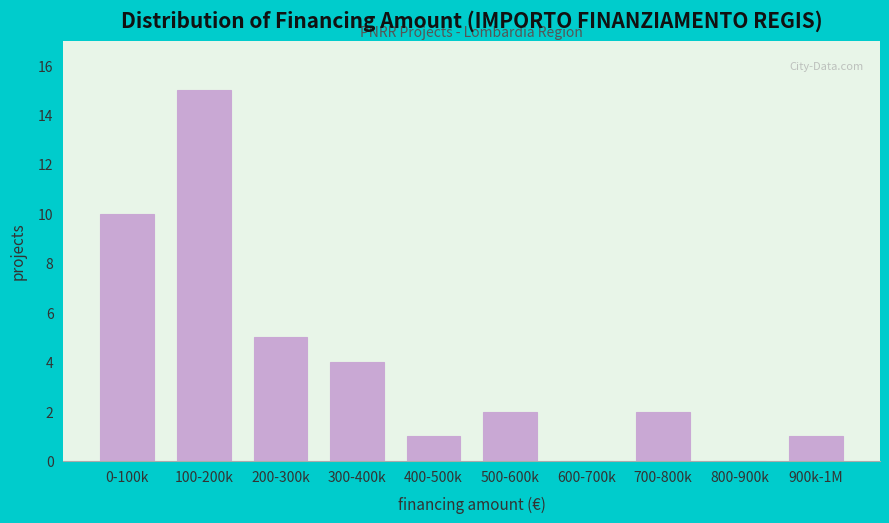

Reading left to right, list all the values displayed in this chart.

0-100k=10	100-200k=15	200-300k=5	300-400k=4	400-500k=1	500-600k=2	600-700k=0	700-800k=2	800-900k=0	900k-1M=1